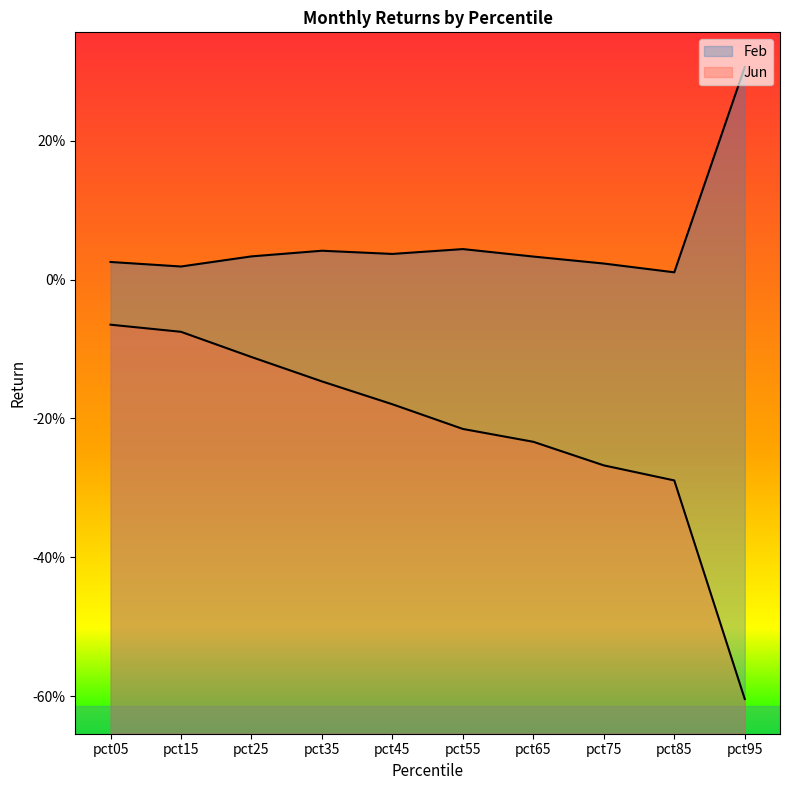

What is the value of the Feb point at the 10th from the left?

0.3